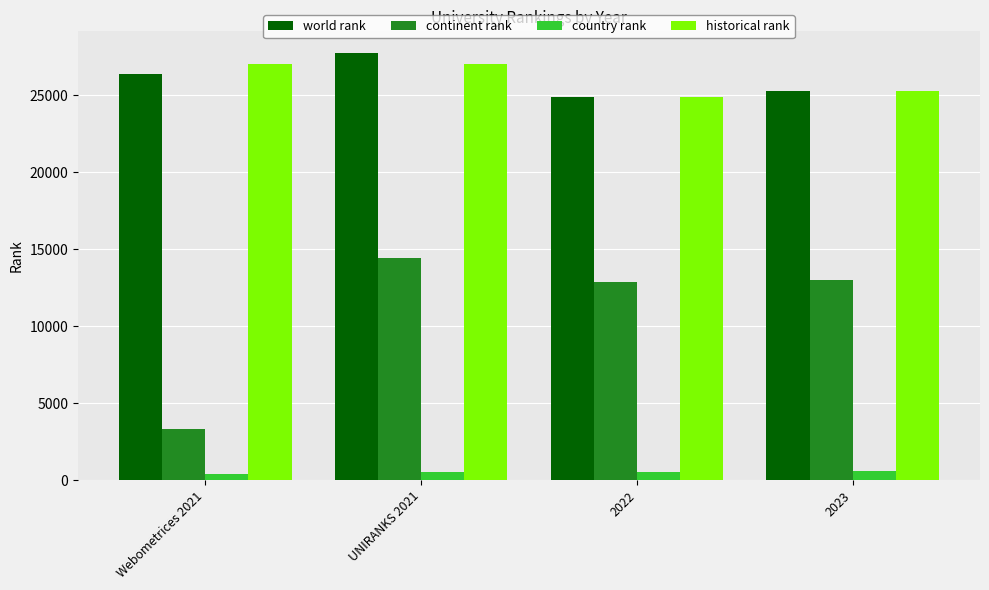

True or false: world rank has a value of 26345.0 at Webometrices 2021.

True